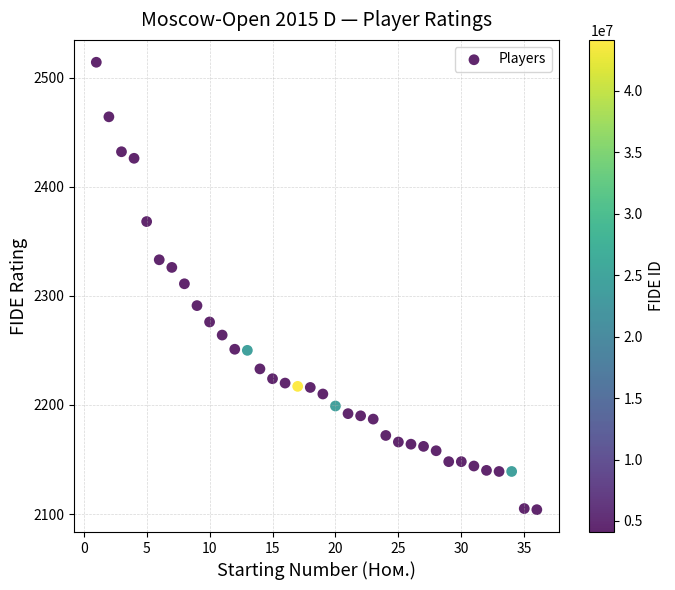

What is the range of X values (max minus min)?

35